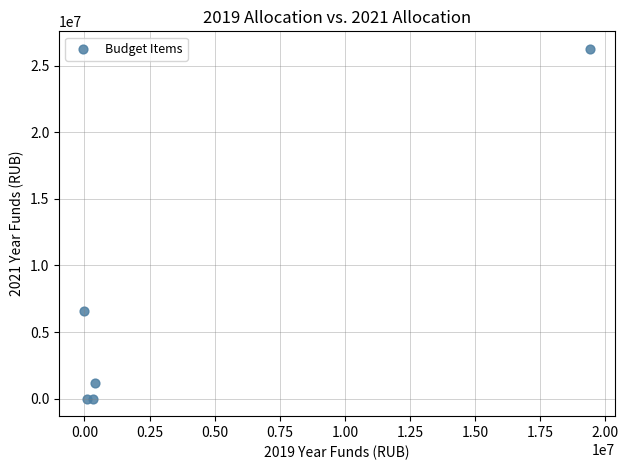

What is the range of Y values (max minus min)?

26260089.9